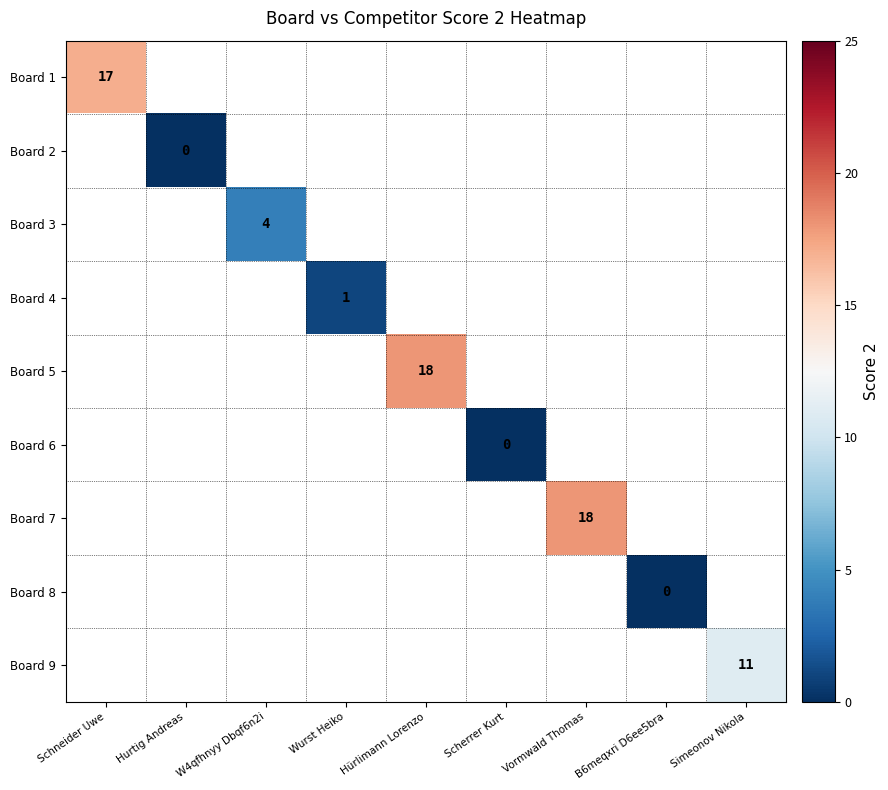

Which has a higher value, Vormwald Thomas or Hürlimann Lorenzo?

Hürlimann Lorenzo